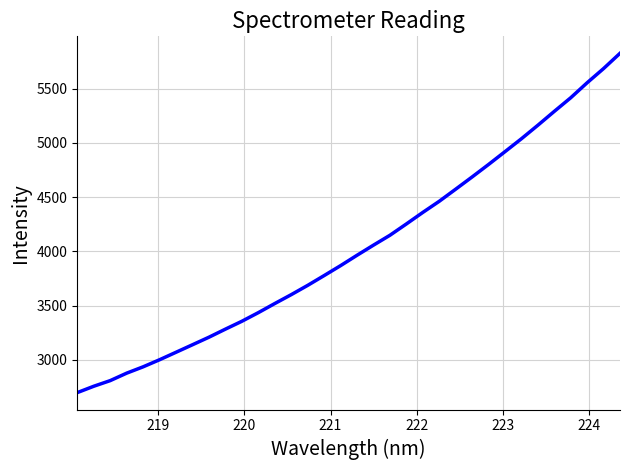

What is the maximum value shown in the chart?

5826.0